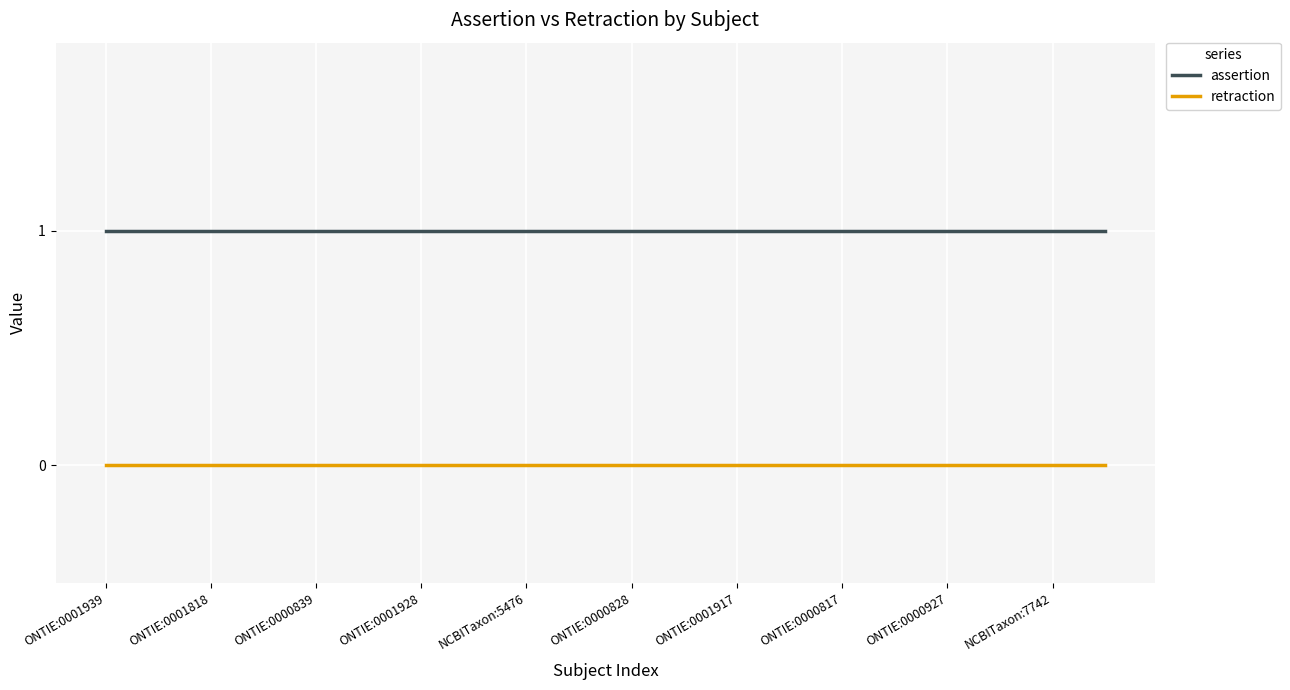

True or false: assertion and retraction cross at least once.

False